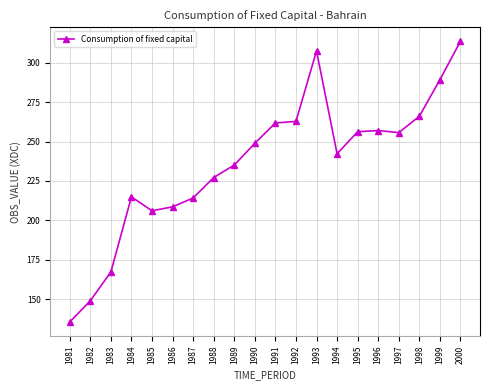

The value at 1998 is 458.6. True or false?

False